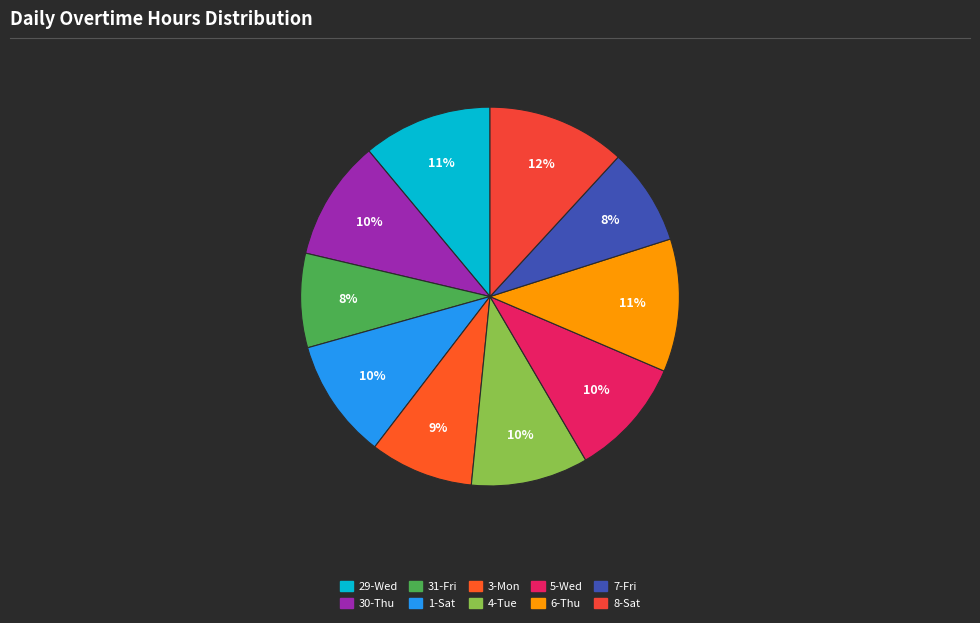

To the nearest percent, what is the average slice percentage?

10%